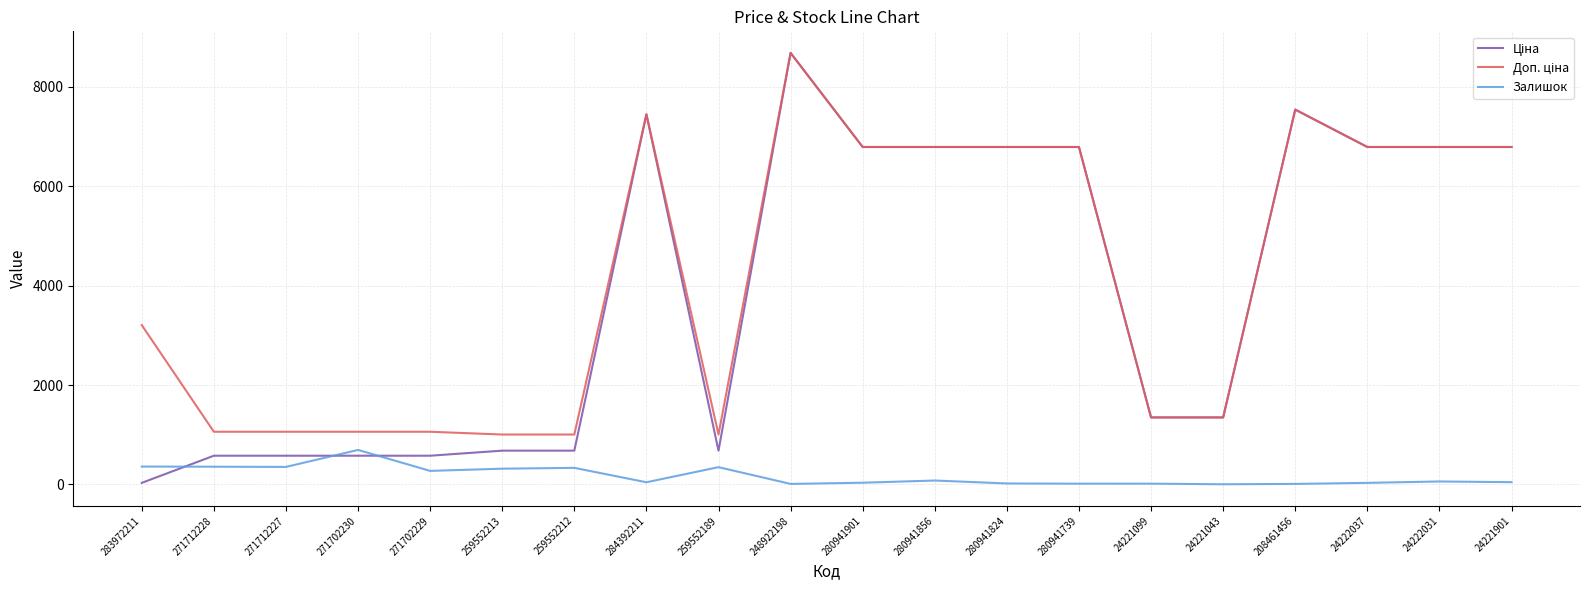

Which label corresponds to the largest value in the chart?

248922198